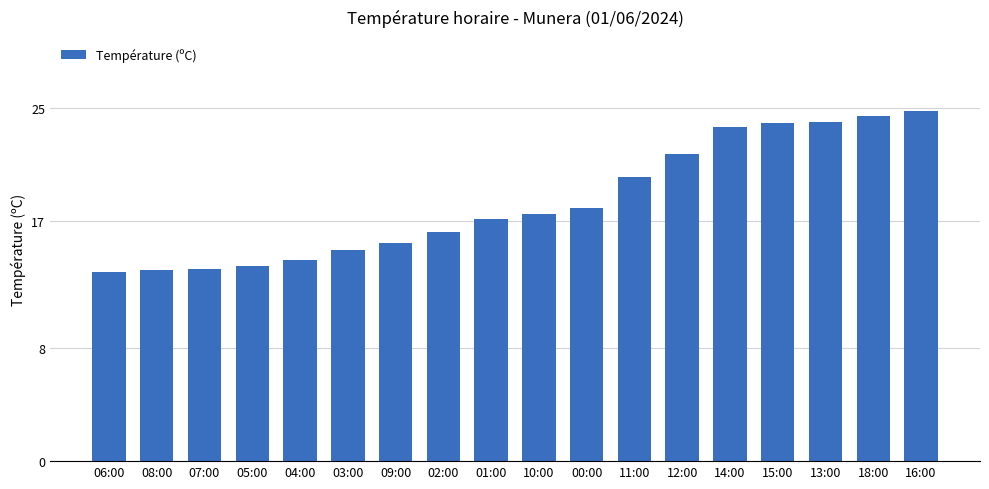

Does the chart contain any negative values?

No